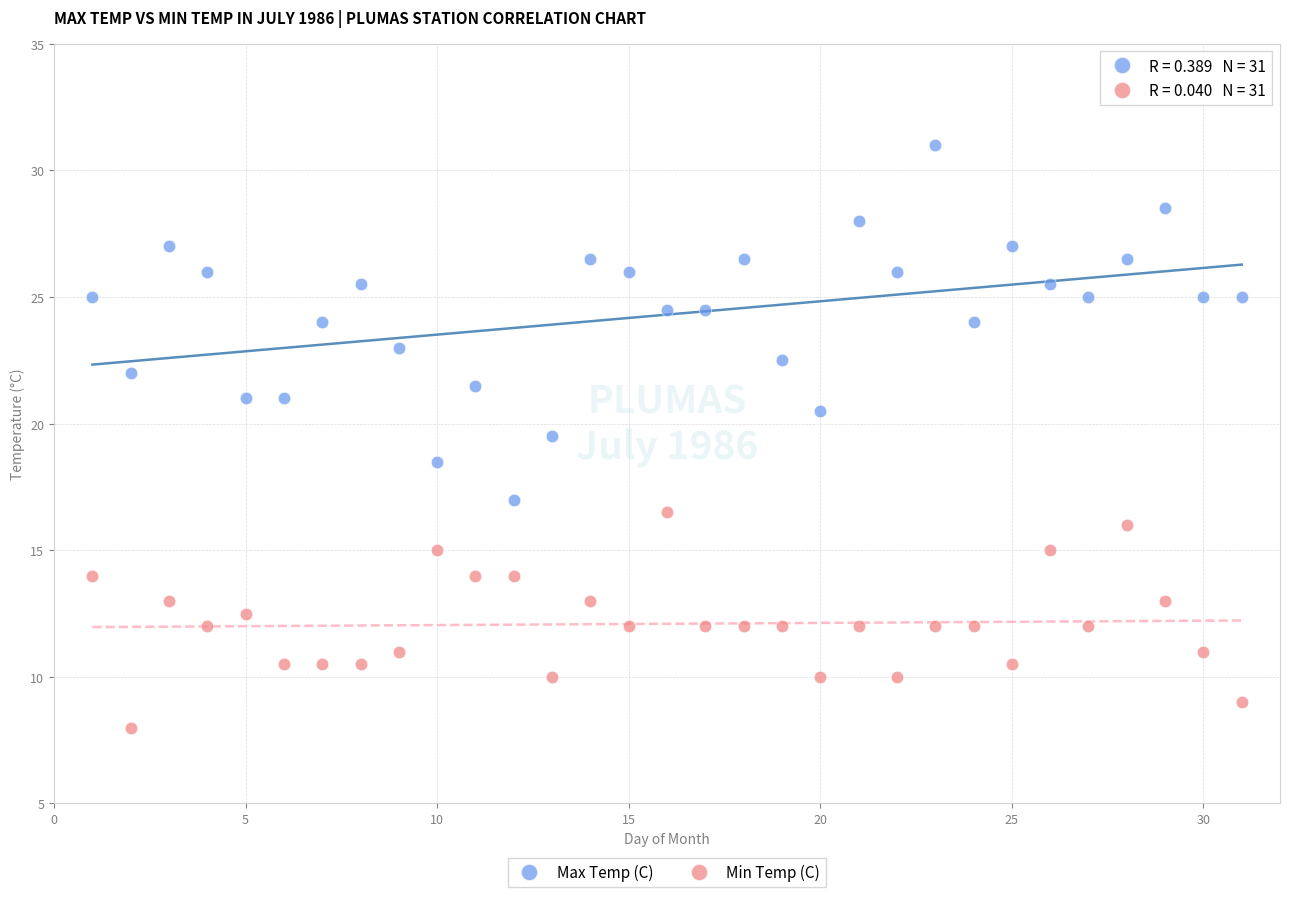

Across all data points, what is the range of Y values (max minus min)?

23.0